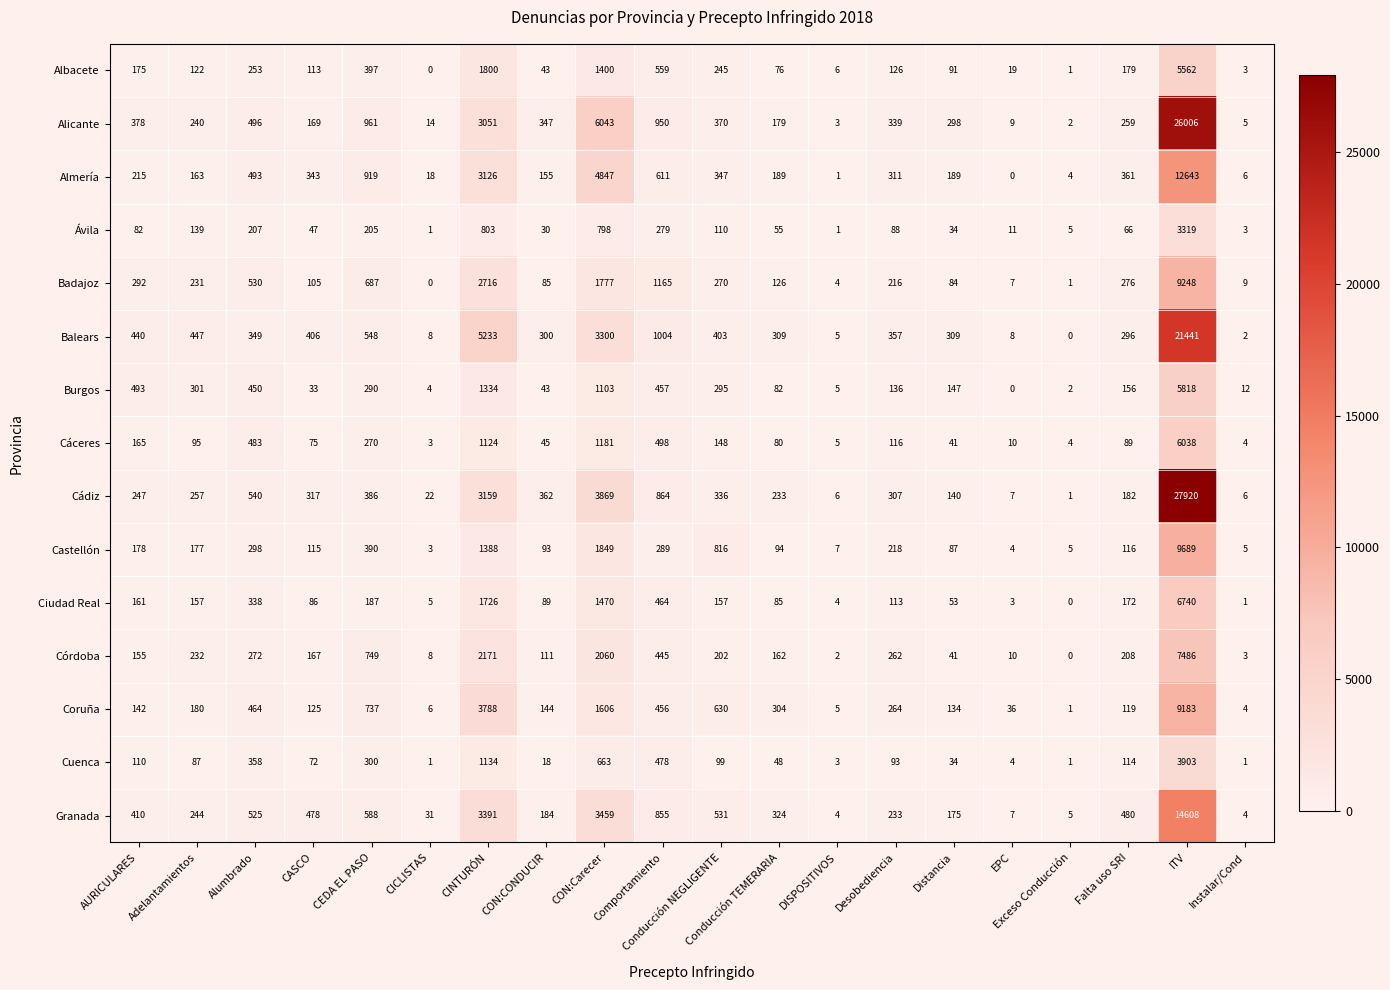

What is the maximum value shown in the chart?

27920